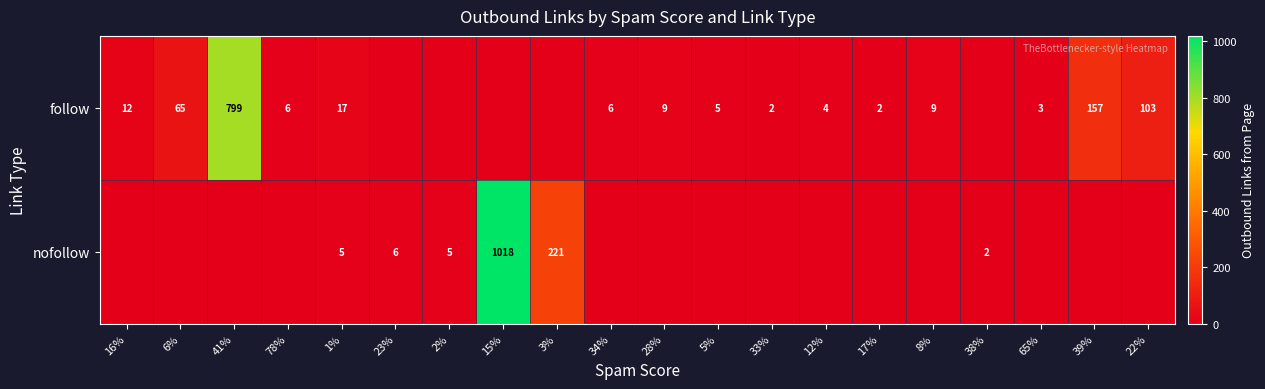

What is the difference between the follow values at 28% and 41%?

790